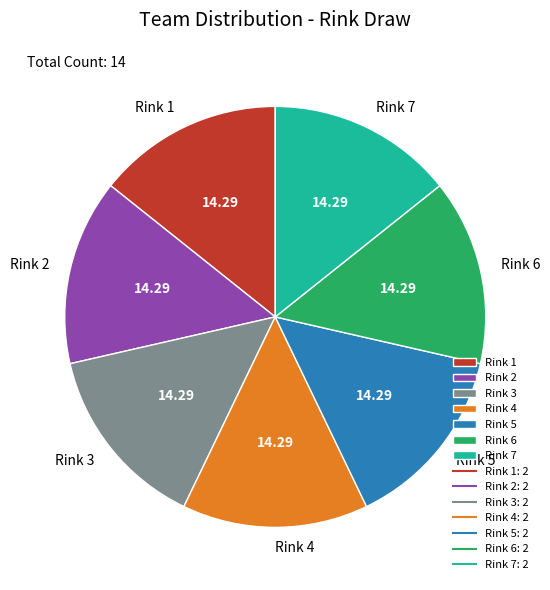

Combined, do Rink 1 and Rink 7 account for over 50%?

No